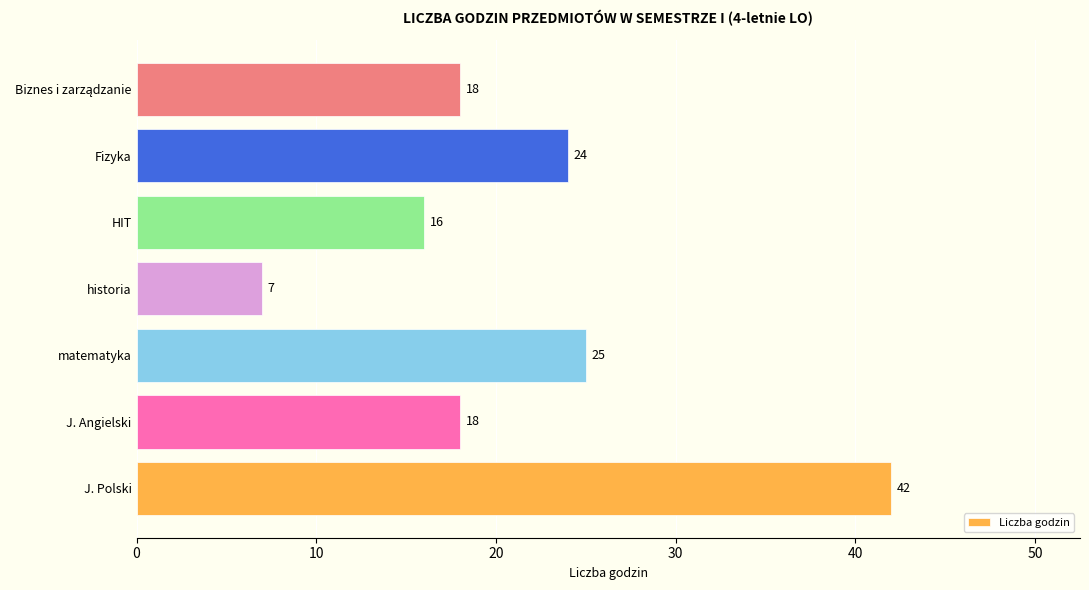

At which label is the value closest to 24?

Fizyka